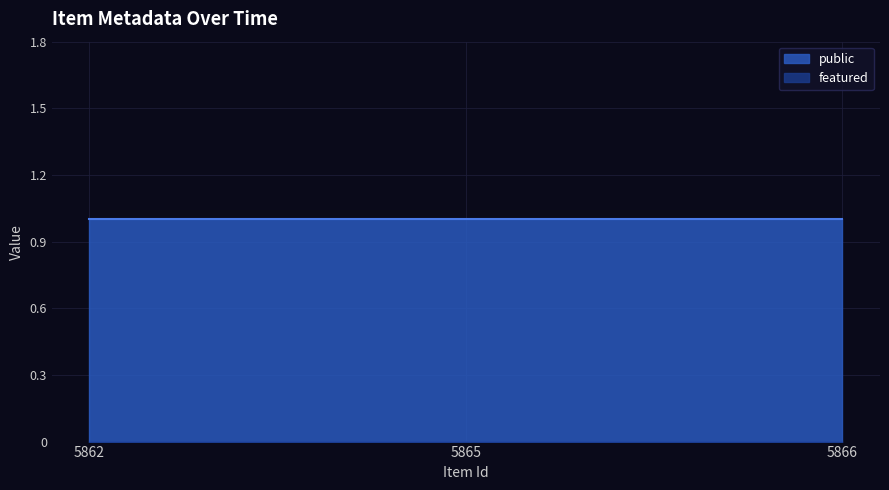

What are all the series names shown in the legend?

public, featured